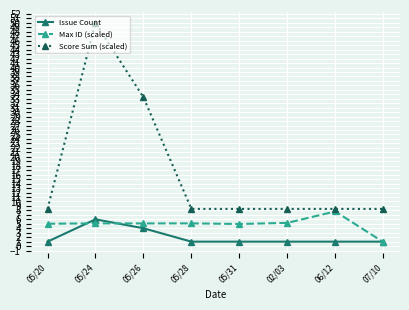

The Issue Count series shows 1.6 at 05/26. True or false?

False